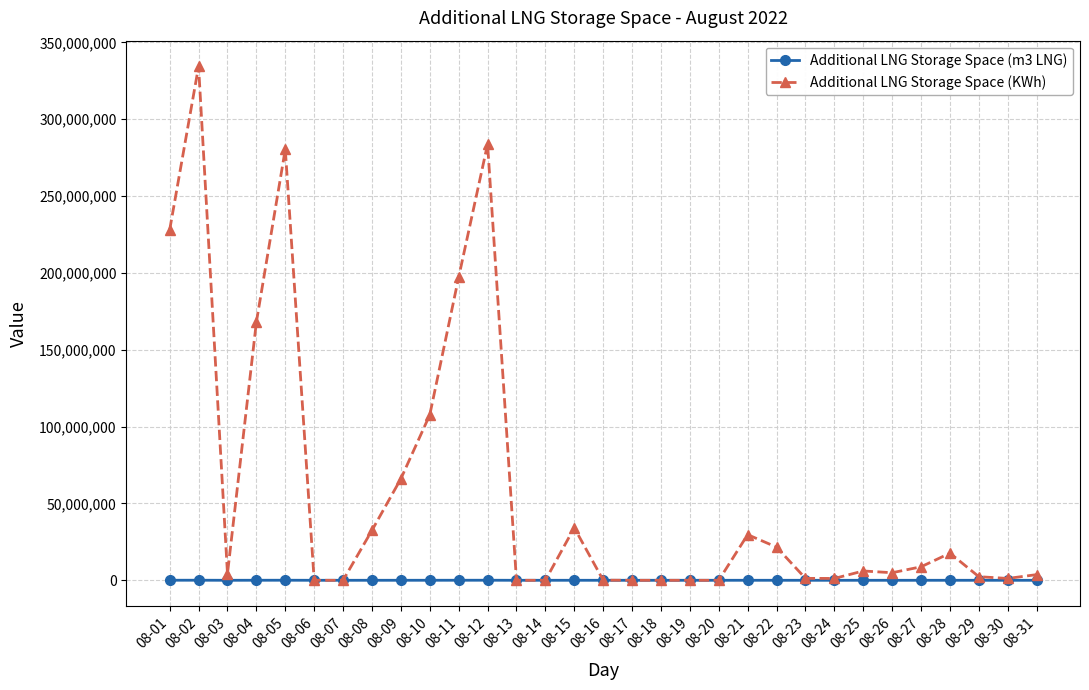

Where is the first local maximum for Additional LNG Storage Space (KWh)?

08-02